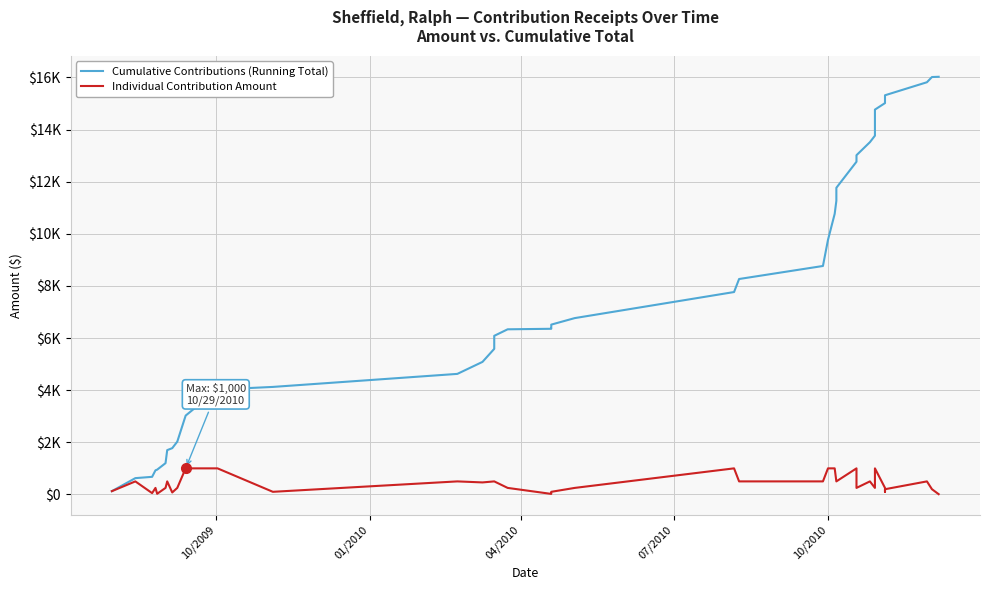

How many series are shown in this chart?

2